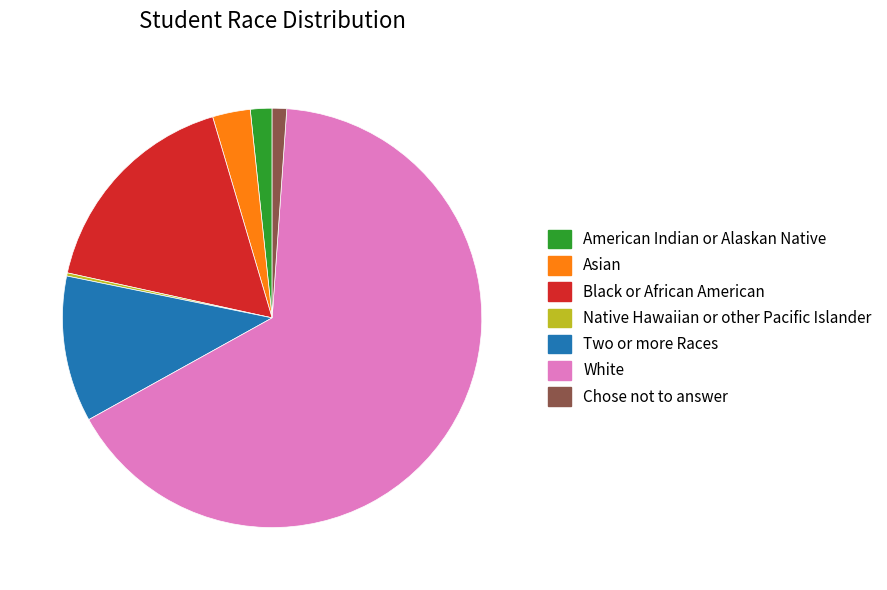

Does American Indian or Alaskan Native account for over 50% of the chart?

No